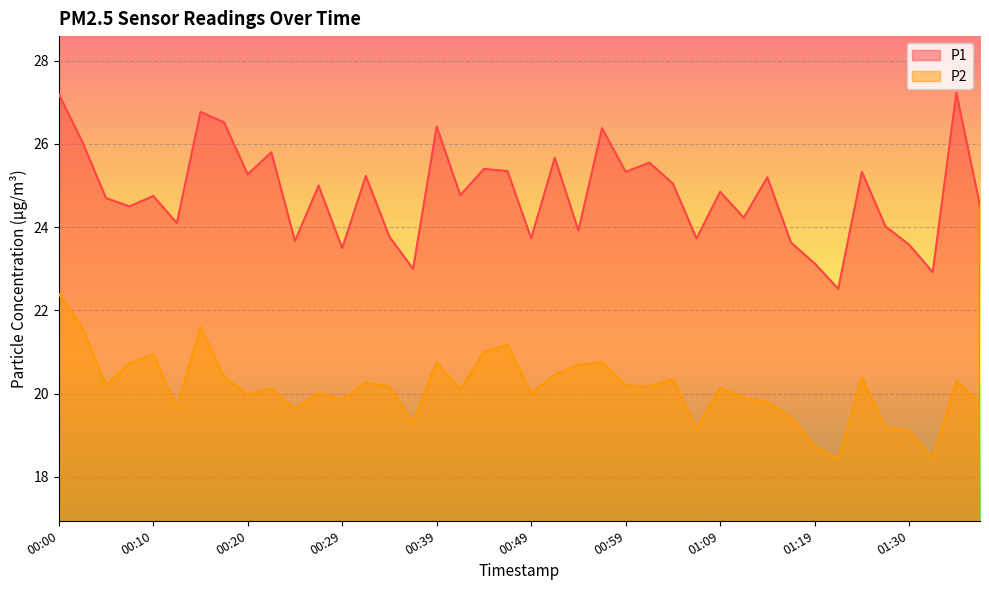

True or false: P2 and P1 intersect in this chart.

False